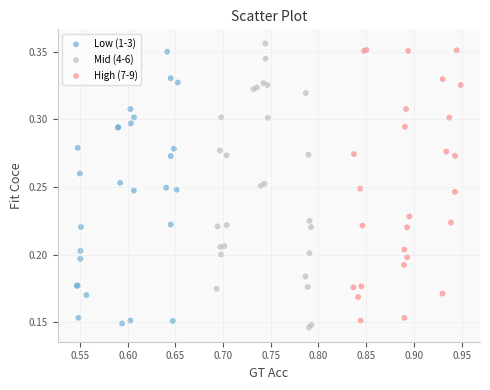

Which series contains the highest Y value?

Mid (4-6)